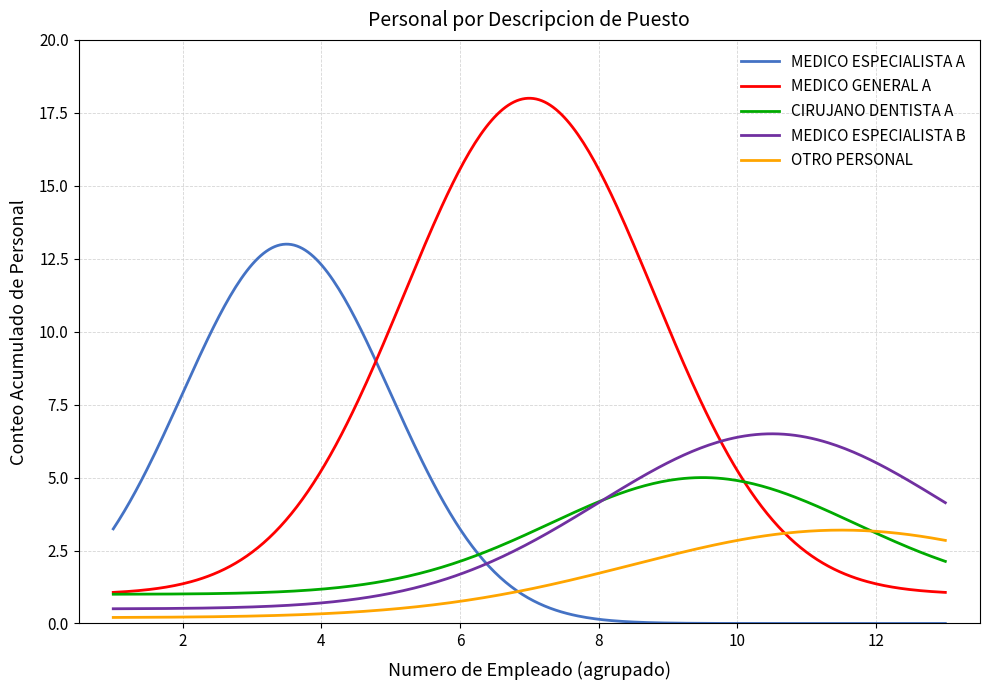

What is the maximum value shown in the chart?

18.0